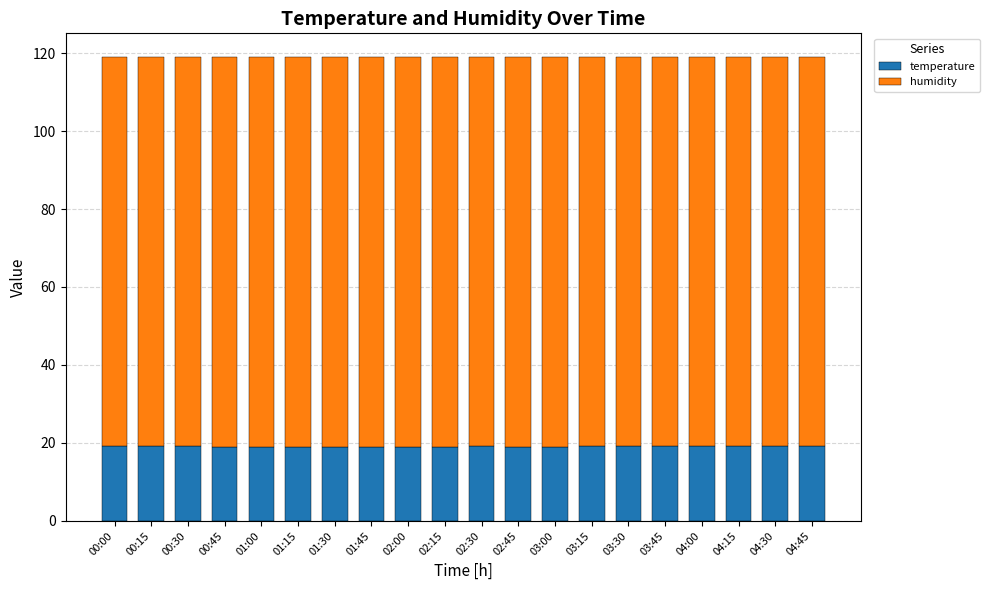

Does the chart contain stacked bars?

Yes